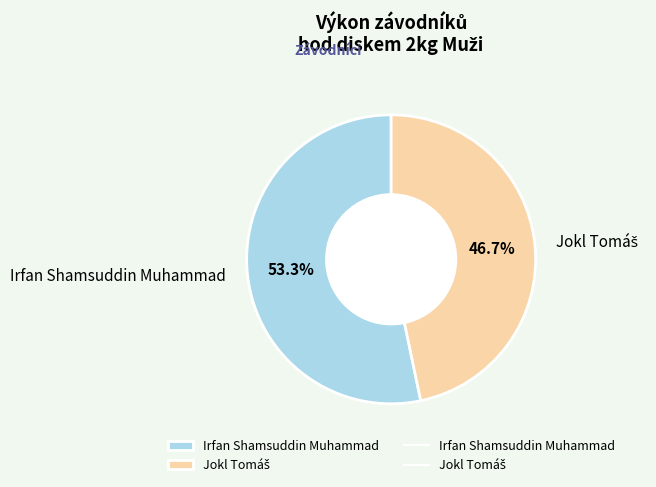

What is the largest slice in the pie chart?

Irfan Shamsuddin Muhammad